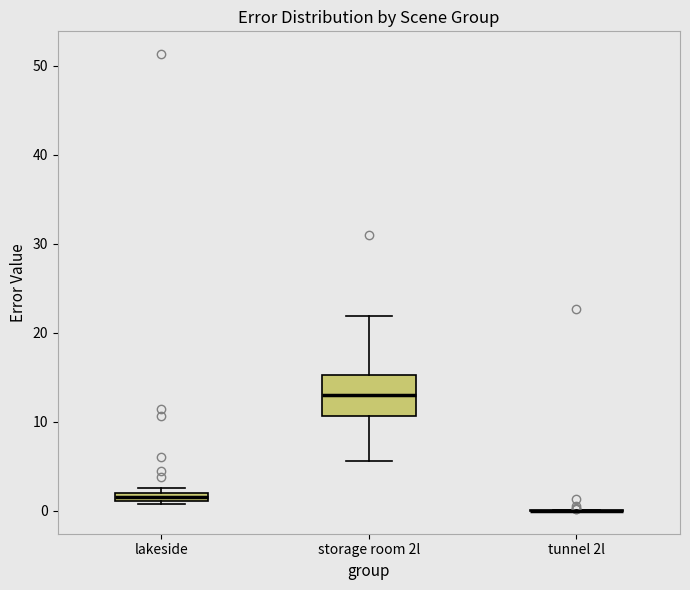

Comparing the boxes themselves (not the whiskers), which one is the tallest?

storage room 2l